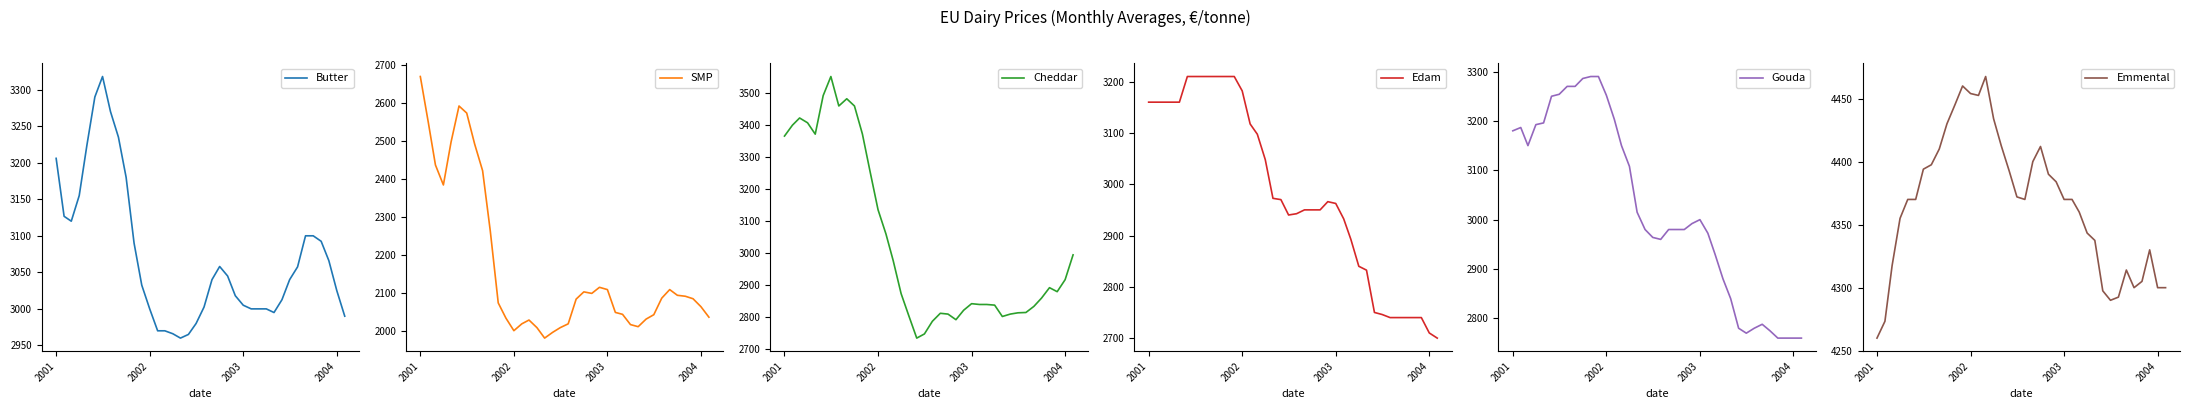

Is it true that Edam equals 1225.8 at 2002?

False